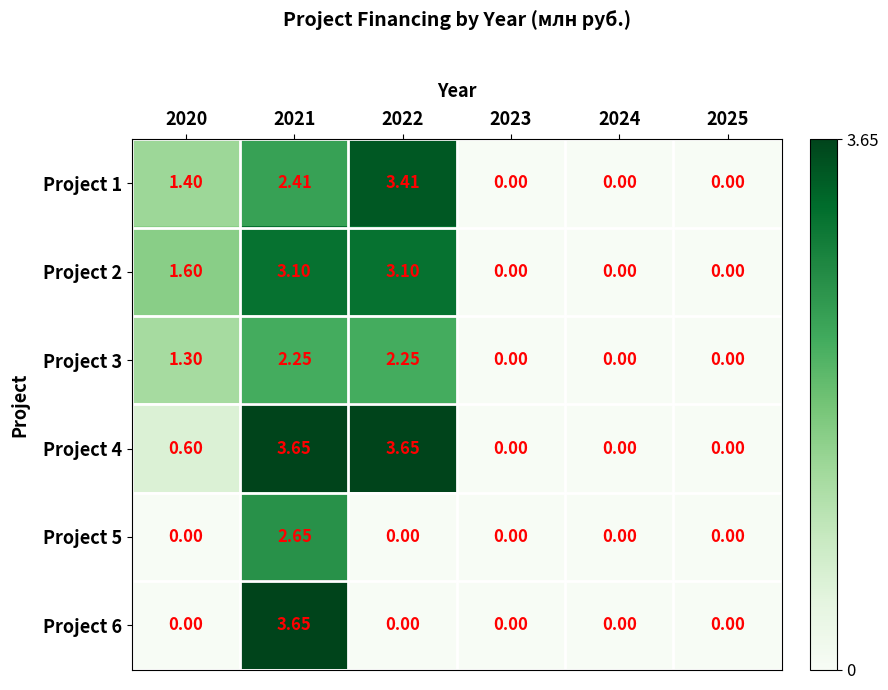

At which category is the sum across all series the highest?

2021